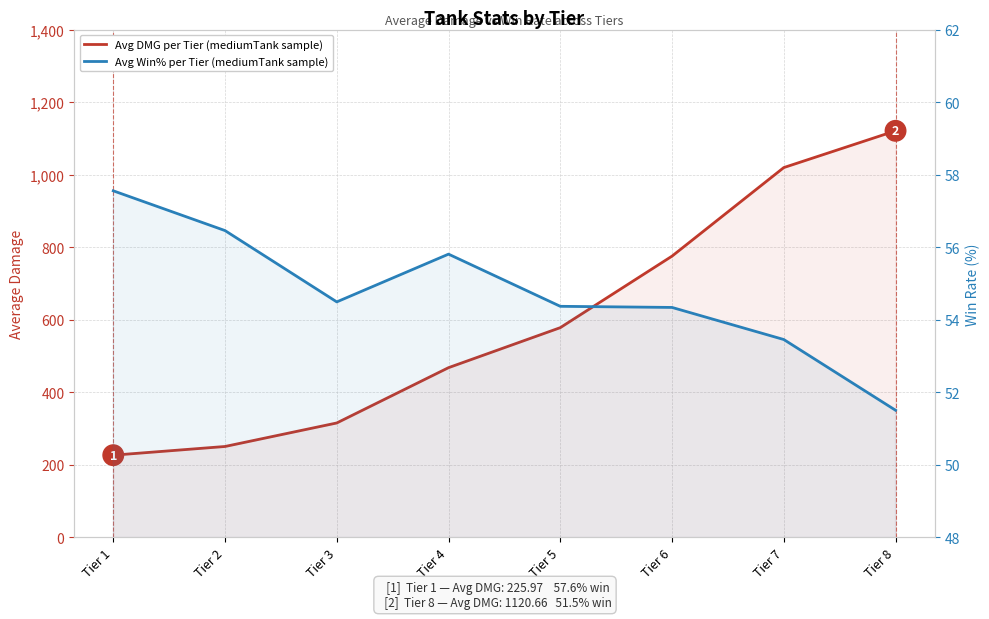

At which label does Avg DMG per Tier (mediumTank sample) first exceed 577?

Tier 5